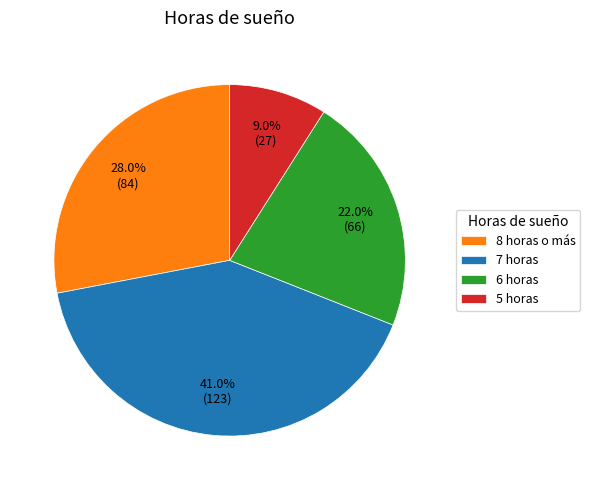

Does 7 horas account for over 50% of the chart?

No